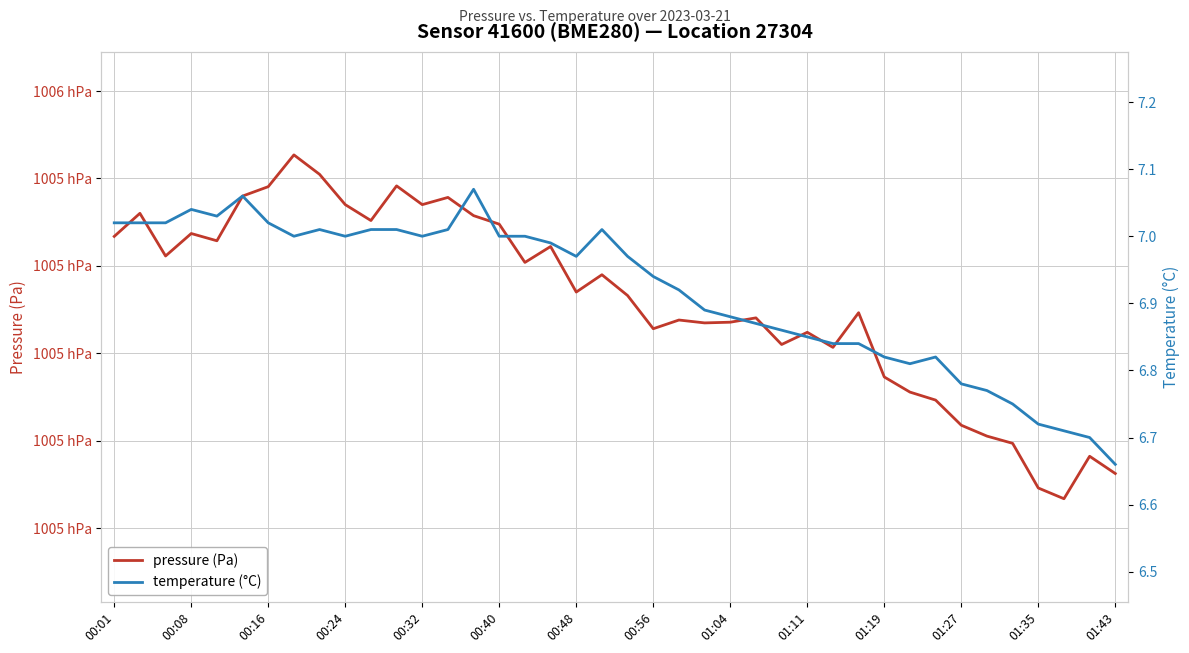

True or false: pressure (Pa) and temperature (°C) intersect in this chart.

False